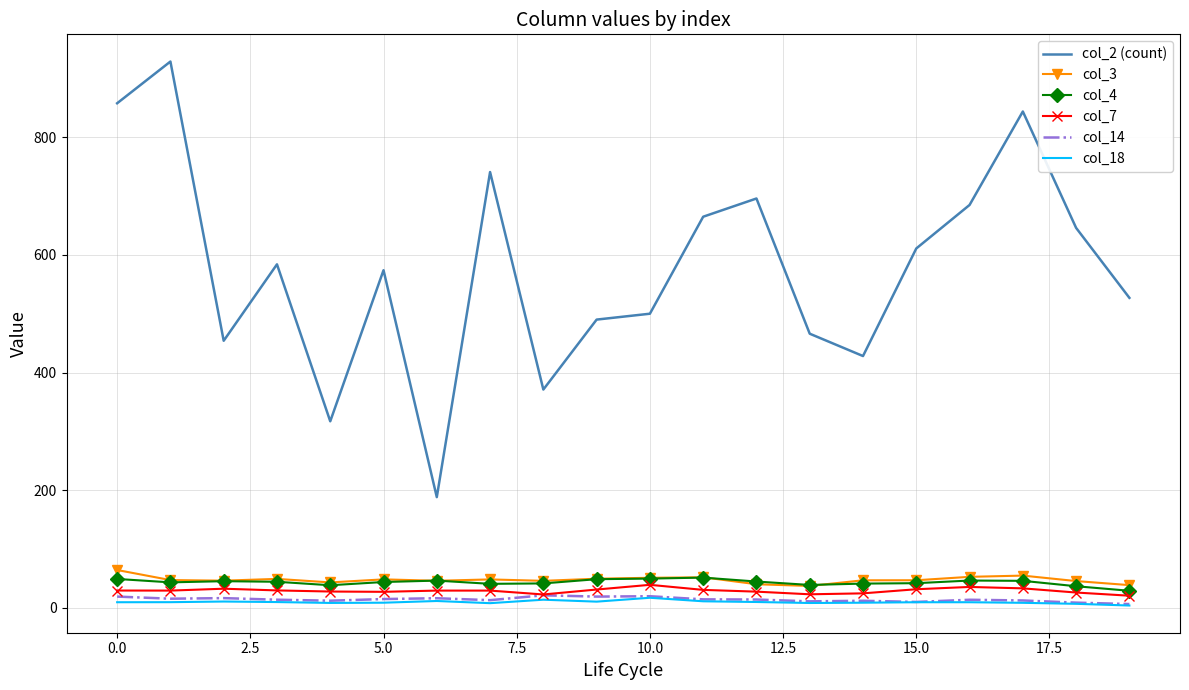

Which series has the largest range (max minus min)?

col_2 (count)